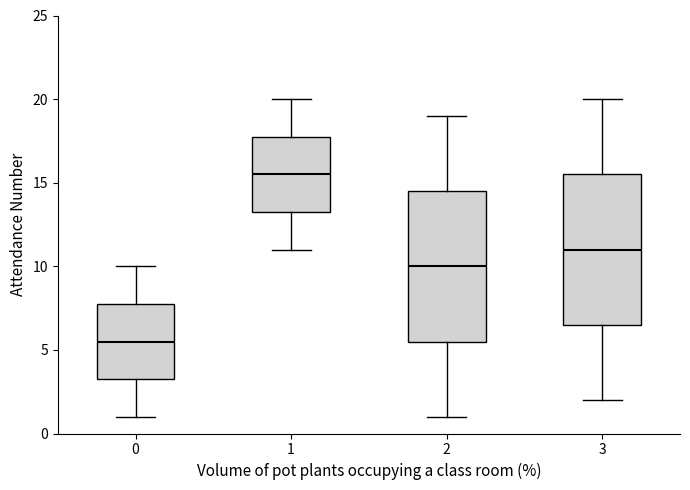

Which box's median line is the highest?

1